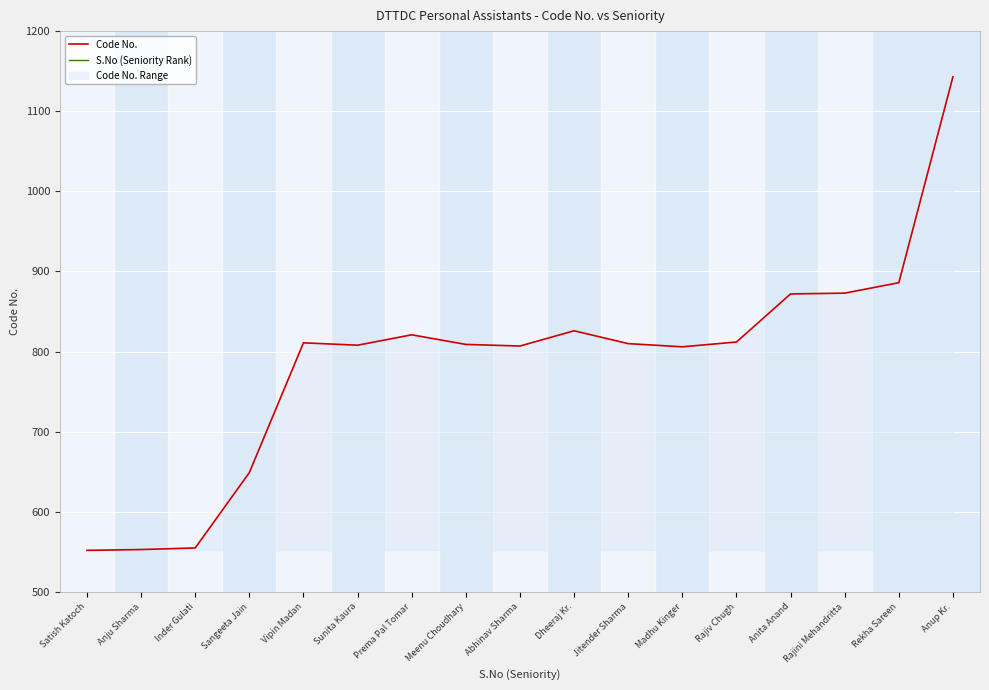

Reading right to left, list all the values displayed in this chart.

Code No.: Anup Kr.=1143	Rekha Sareen=886	Rajini Mehandritta=873	Anita Anand=872	Rajiv Chugh=812	Madhu Kinger=806	Jitender Sharma=810	Dheeraj Kr.=826	Abhinav Sharma=807	Meenu Choudhary=809	Prema Pal Tomar=821	Sunita Kaura=808	Vipin Madan=811	Sangeeta Jain=649	Inder Gulati=555	Anju Sharma=553	Satish Katoch=552
S.No (Seniority Rank): Anup Kr.=17	Rekha Sareen=16	Rajini Mehandritta=15	Anita Anand=14	Rajiv Chugh=13	Madhu Kinger=12	Jitender Sharma=11	Dheeraj Kr.=10	Abhinav Sharma=9	Meenu Choudhary=8	Prema Pal Tomar=7	Sunita Kaura=6	Vipin Madan=5	Sangeeta Jain=4	Inder Gulati=3	Anju Sharma=2	Satish Katoch=1